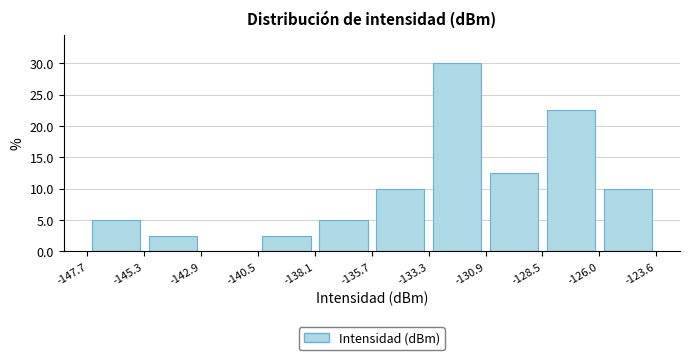

What is the height of the bar covering -145.3 to -142.9 on the x-axis? The values are not printed on the chart, so give them approximately, as read against the axis.

2.5